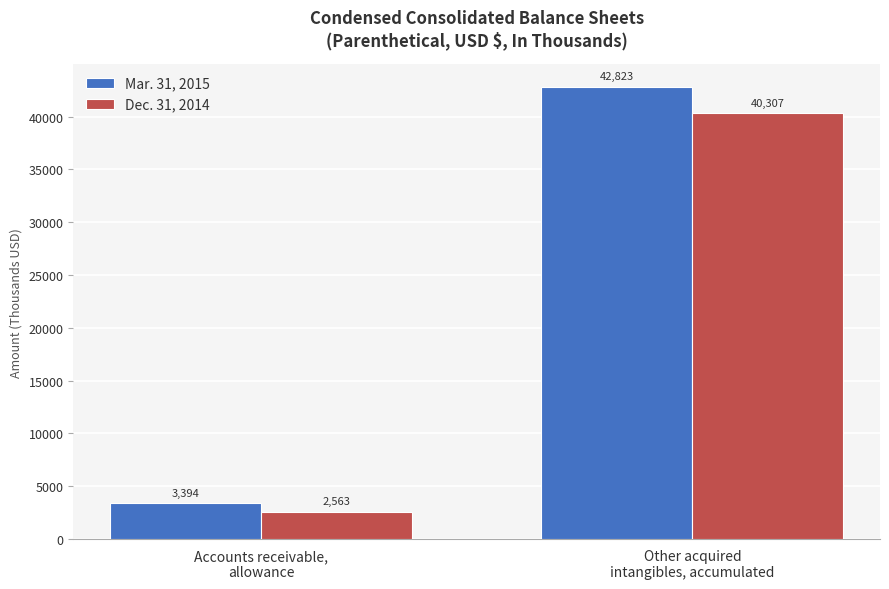

What is the average value of the Dec. 31, 2014 series?

21435